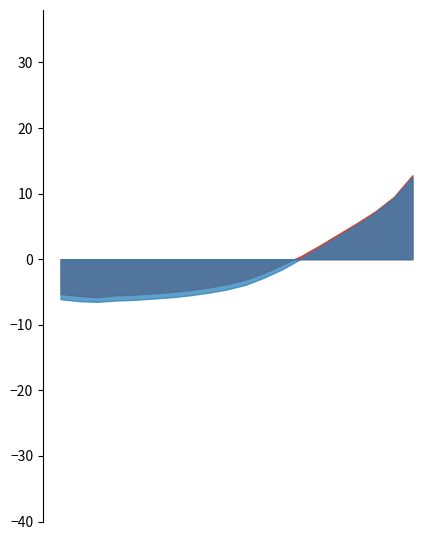

What is the average value of the temperature series?

-1.4